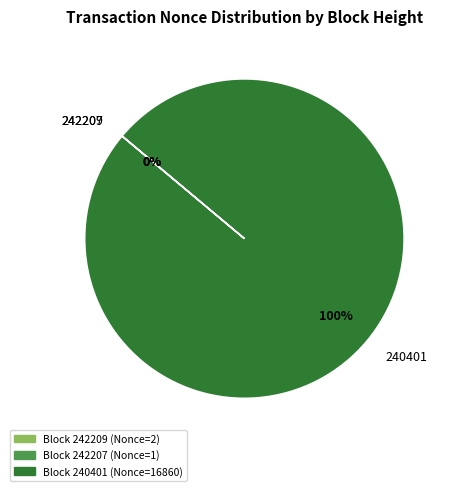

Does 240401 represent more than half of the total?

Yes